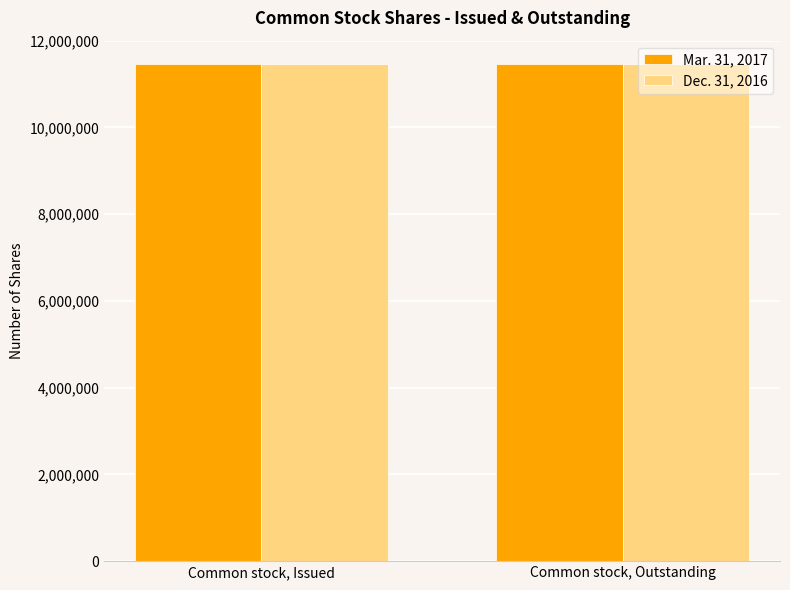

Reading left to right, extract all data points from this chart.

Mar. 31, 2017: Common stock, Issued=11460991	Common stock, Outstanding=11460991
Dec. 31, 2016: Common stock, Issued=11457991	Common stock, Outstanding=11457991